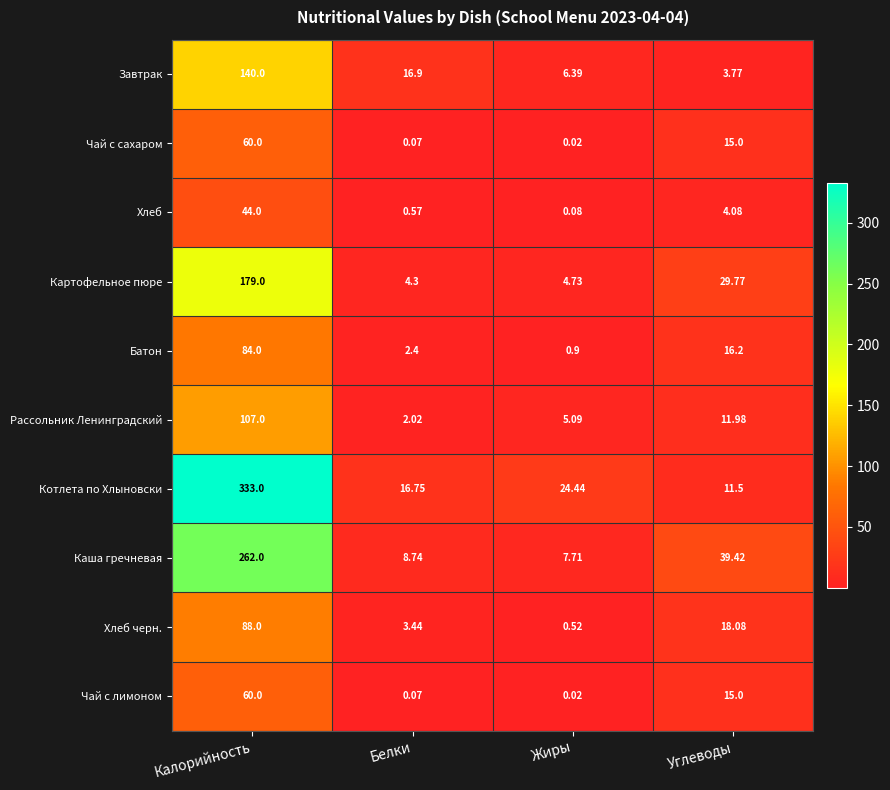

At which label does Рассольник Ленинградский first exceed 11?

Калорийность